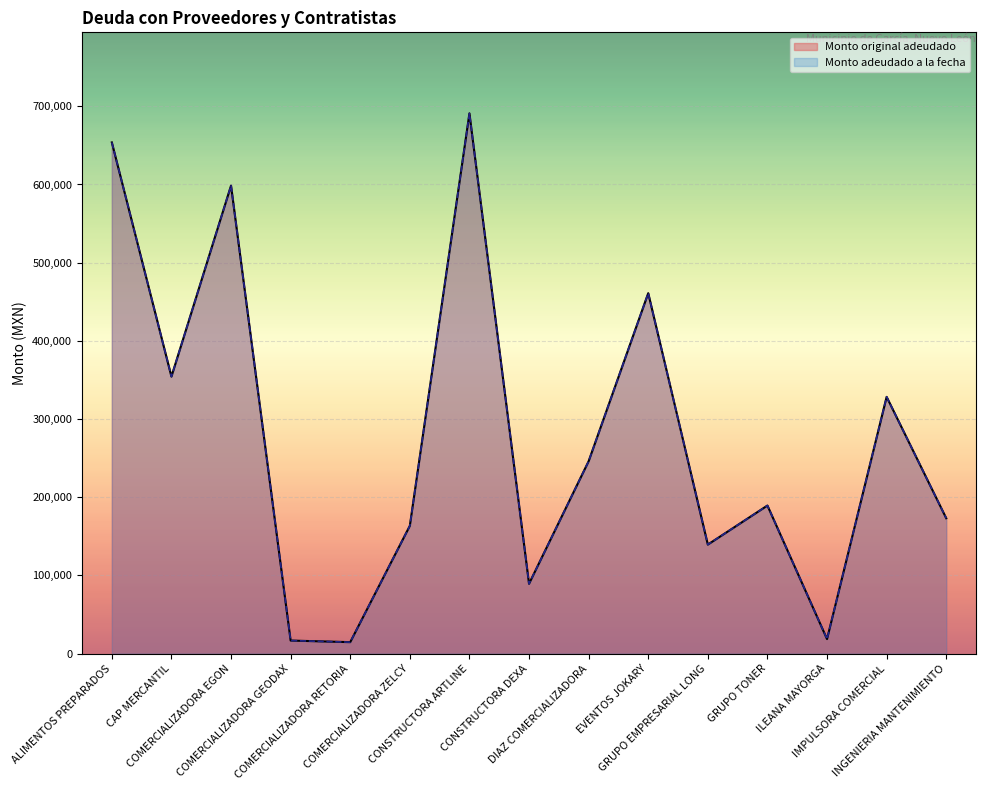

True or false: Monto adeudado a la fecha and Monto original adeudado intersect in this chart.

False